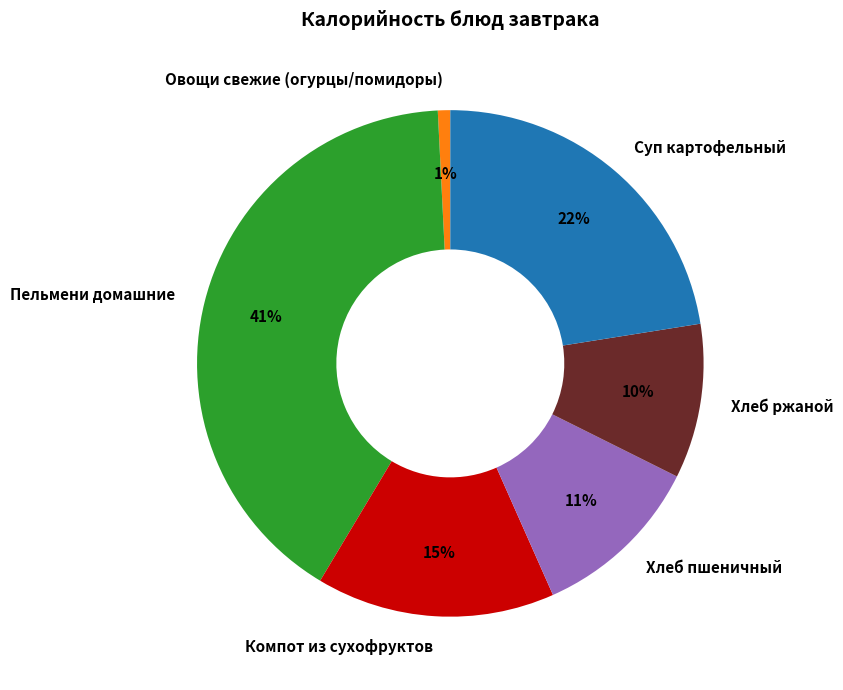

To the nearest percent, what percentage of the pie is Пельмени домашние?

41%